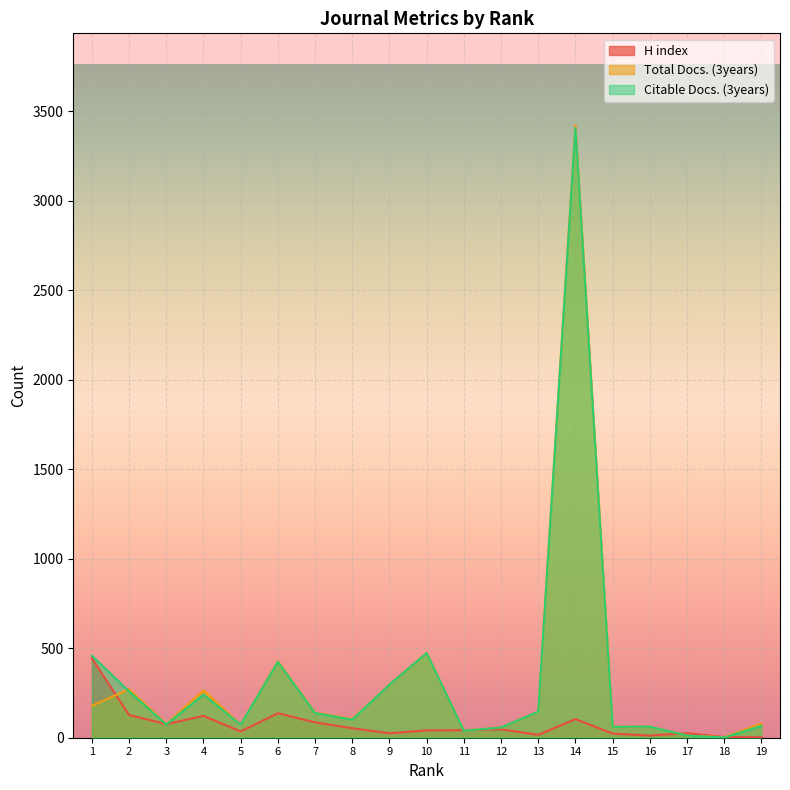

Reading left to right, list all the values displayed in this chart.

H index: 1=444	2=127	3=76	4=122	5=35	6=137	7=86	8=53	9=25	10=41	11=42	12=47	13=16	14=104	15=23	16=12	17=25	18=4	19=3
Total Docs. (3years): 1=179	2=271	3=77	4=265	5=73	6=428	7=141	8=105	9=297	10=473	11=40	12=57	13=146	14=3423	15=61	16=62	17=12	18=3	19=79
Citable Docs. (3years): 1=458	2=259	3=74	4=241	5=73	6=424	7=138	8=101	9=297	10=473	11=39	12=57	13=146	14=3407	15=61	16=62	17=12	18=1	19=66